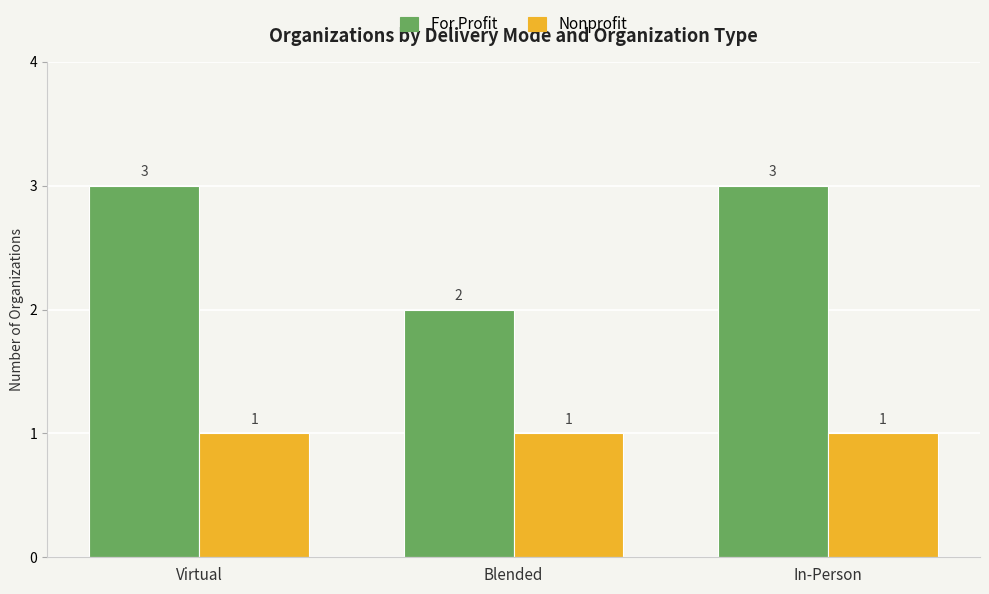

What is the value of the Nonprofit bar at the 3rd from the left?

1